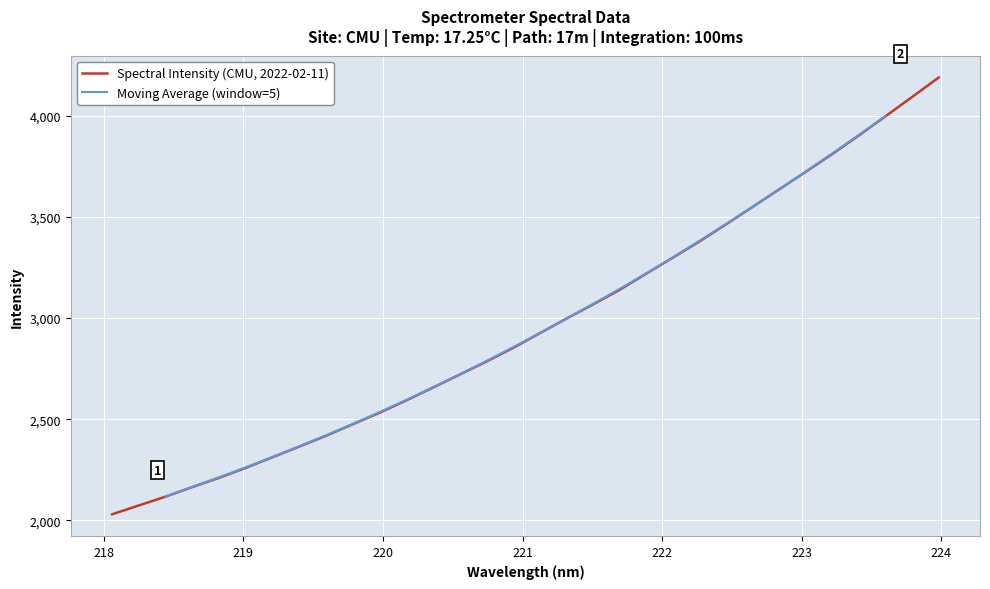

Where does the data first go above 2922?

221.1174